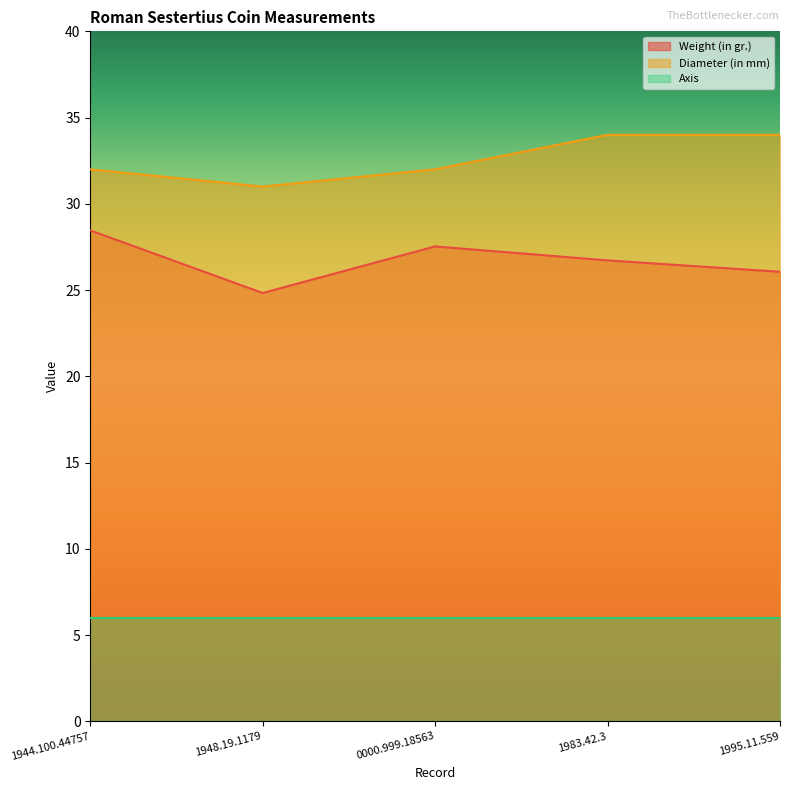

Which series has the largest total across all categories?

Diameter (in mm)